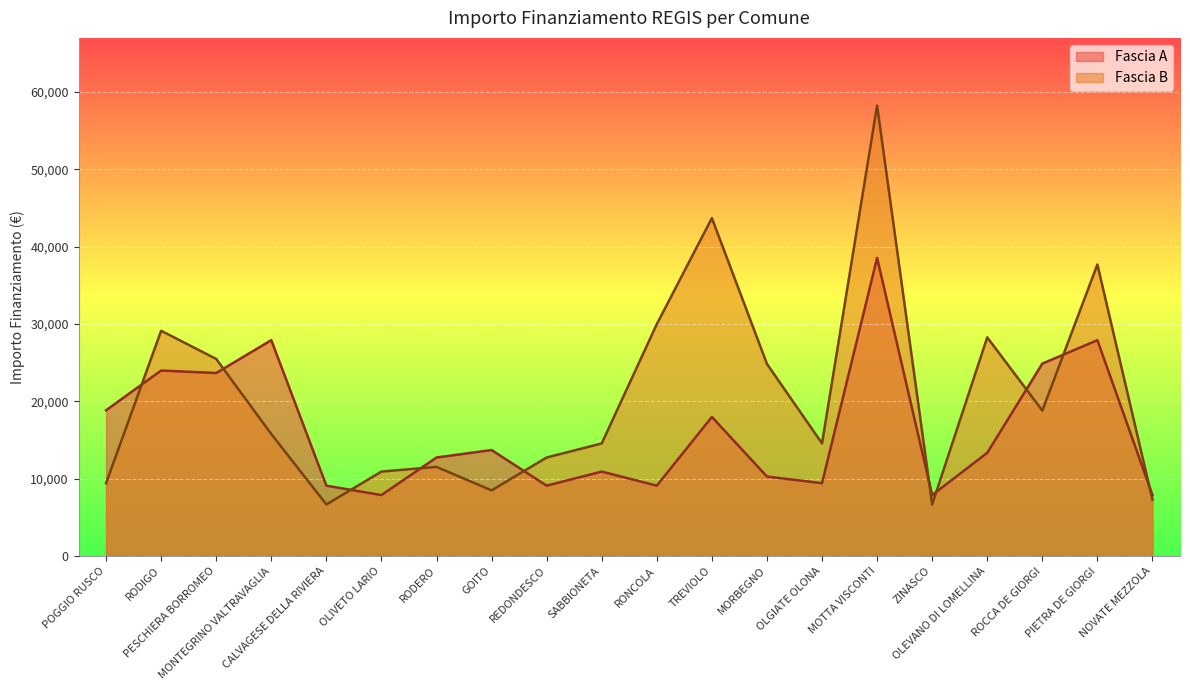

What are all the series names shown in the legend?

Fascia A, Fascia B